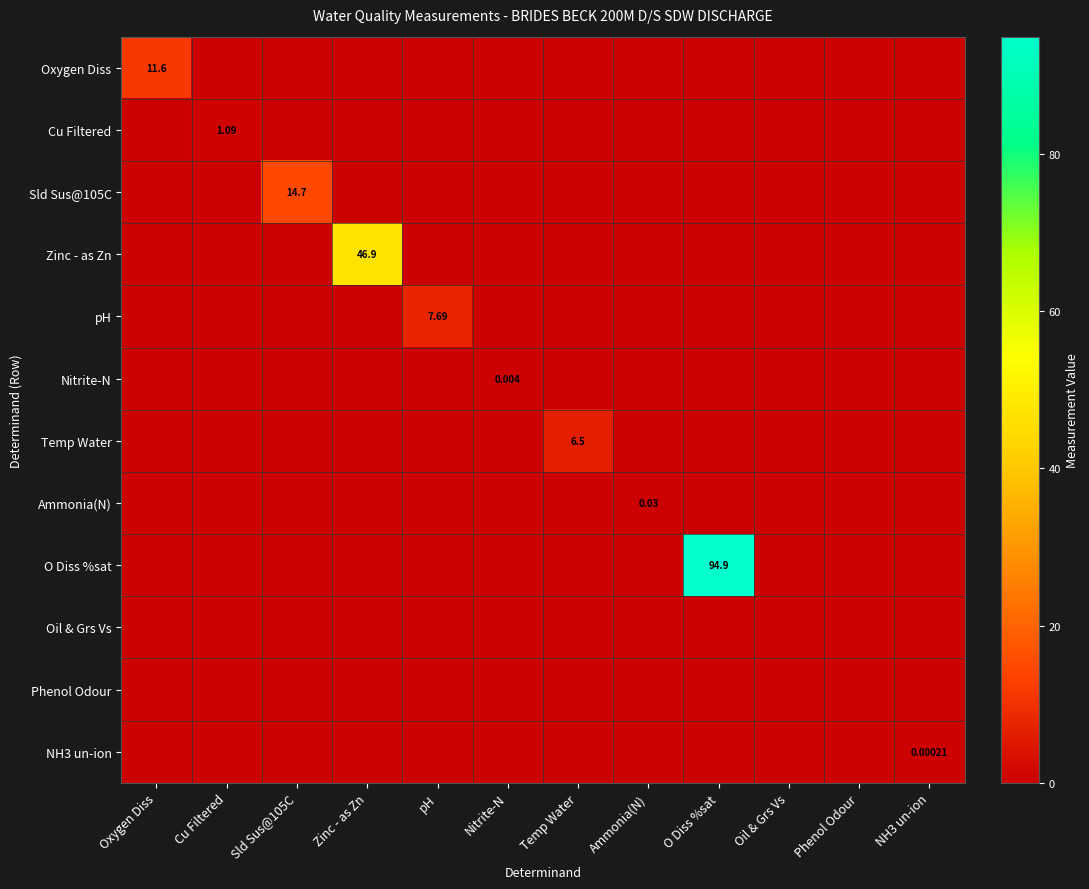

The Cu Filtered series shows 0.0 at NH3 un-ion. True or false?

True